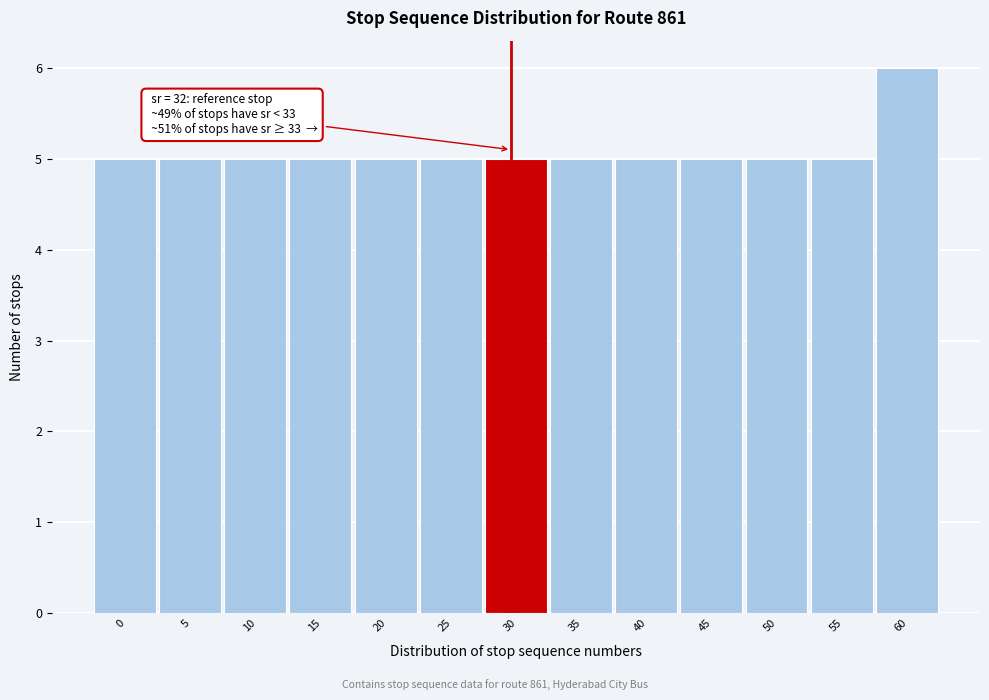

Reading left to right, transcribe all the data shown in this chart.

5	5	5	5	5	5	5	5	5	5	5	5	6